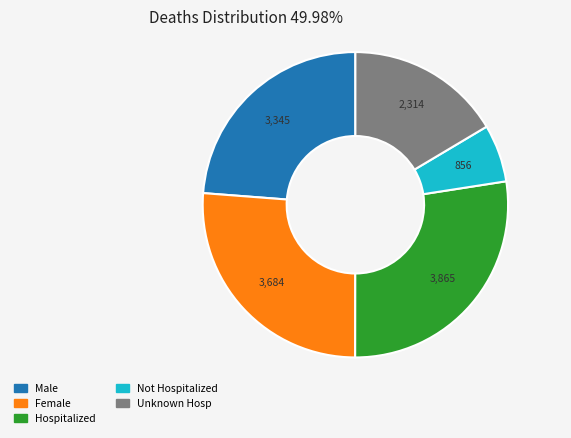

True or false: Male accounts for 24% of the total.

True